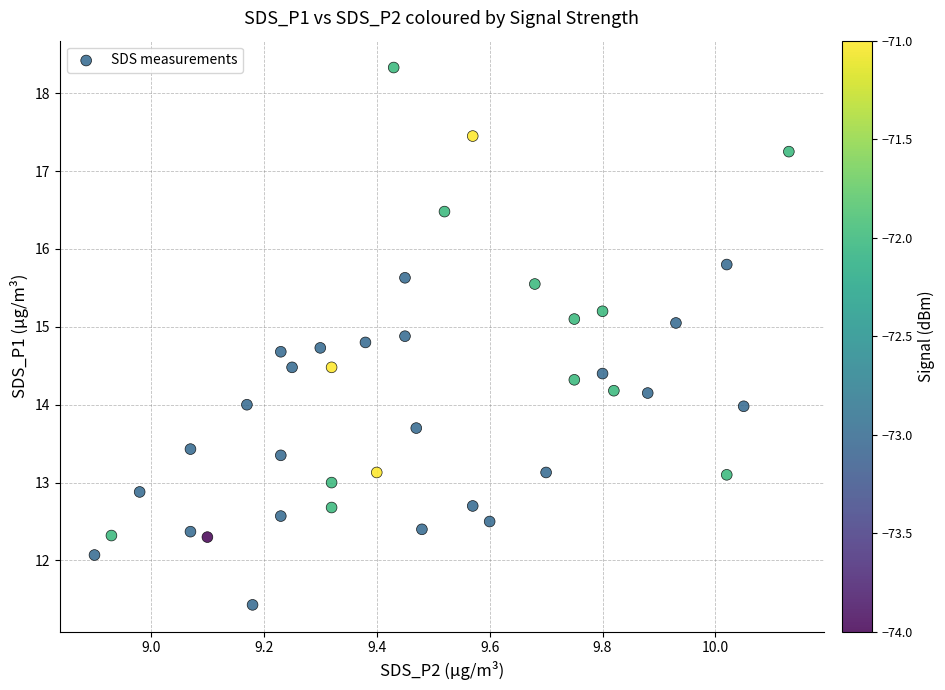

What is the range of Y values (max minus min)?

6.9